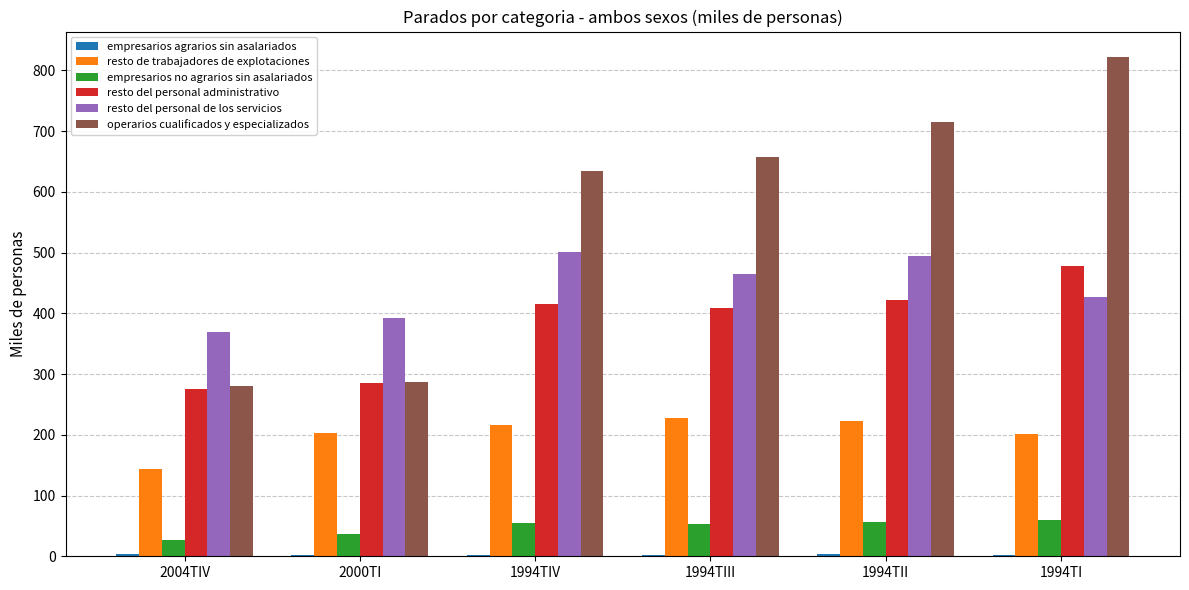

What is the sum of all resto de trabajadores de explotaciones values?

1214.8